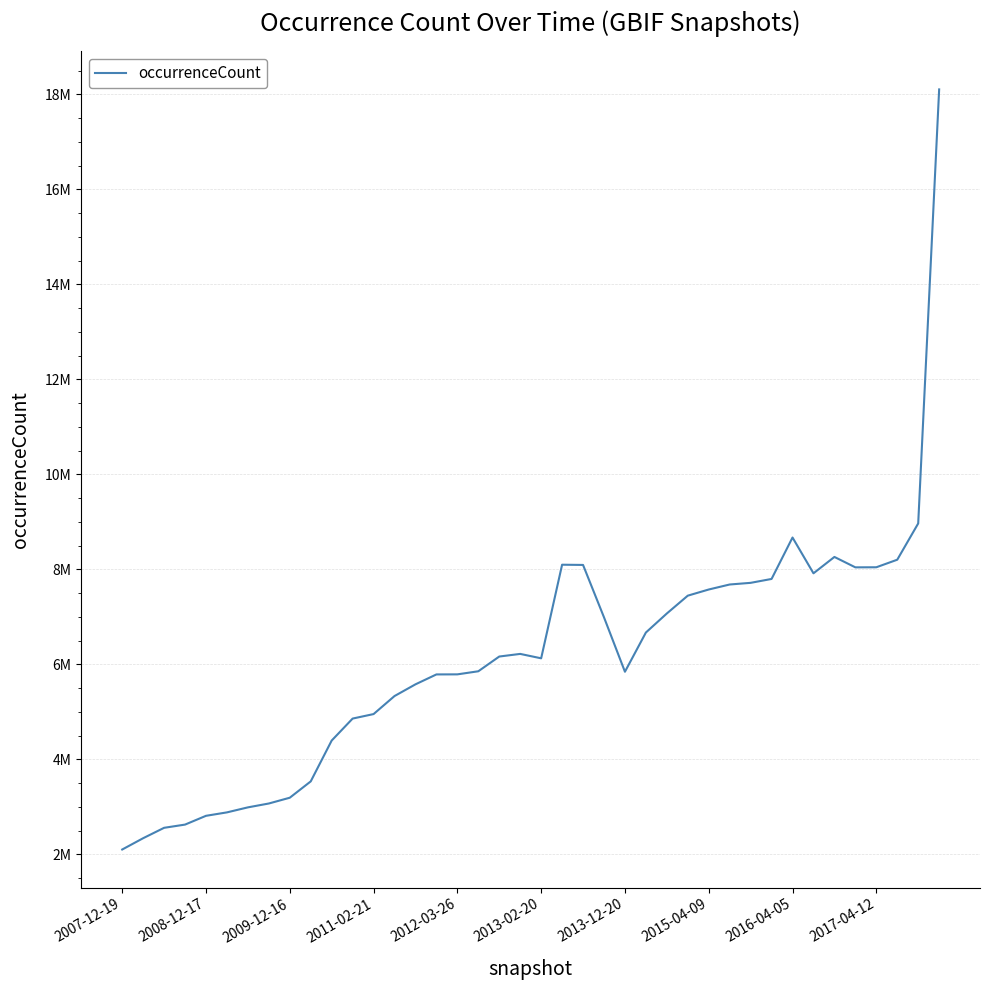

Does the chart display data point markers on the line(s)?

No